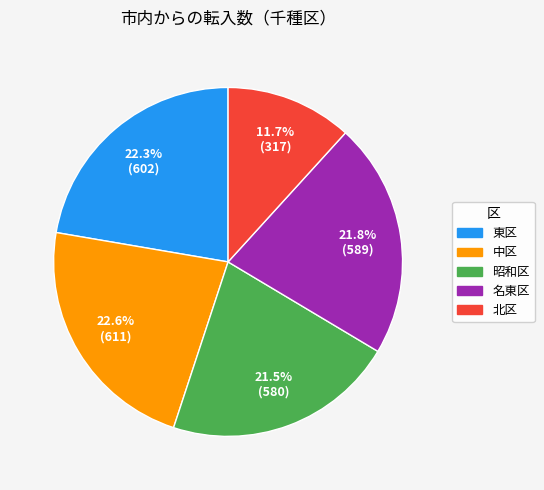

Count the number of slices in the pie.

5